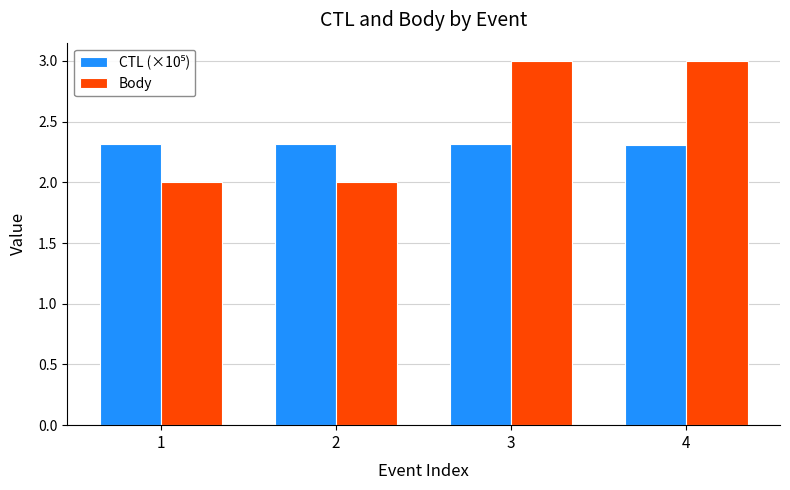

What is the minimum value shown in the chart?

2.0